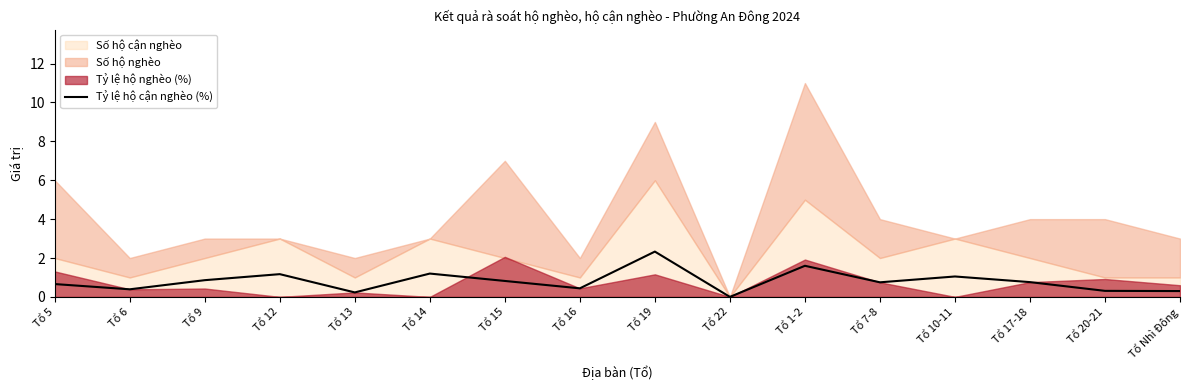

What is the sum of all values?

12.9